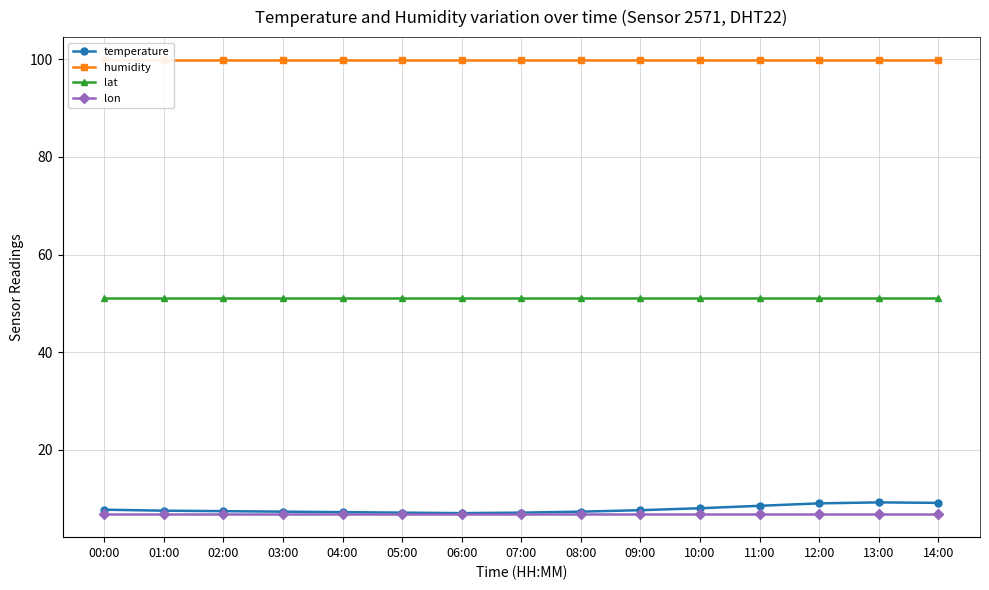

What are all the series names shown in the legend?

temperature, humidity, lat, lon